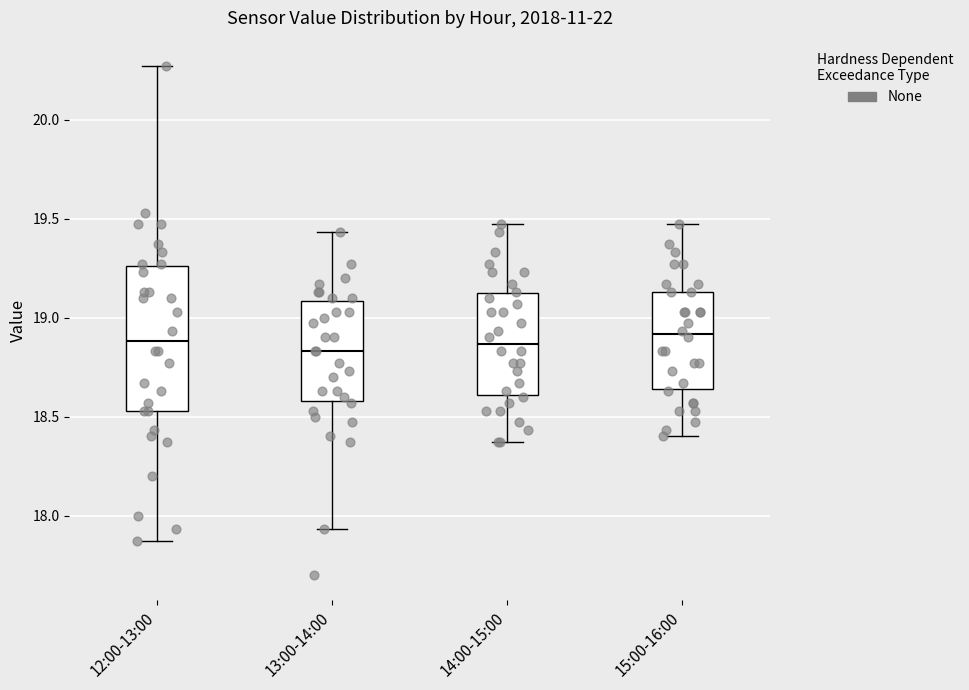

Where does the lower whisker of the box for 12:00-13:00 end on the y-axis? The values are not printed on the chart, so give them approximately, as read against the axis.

17.85